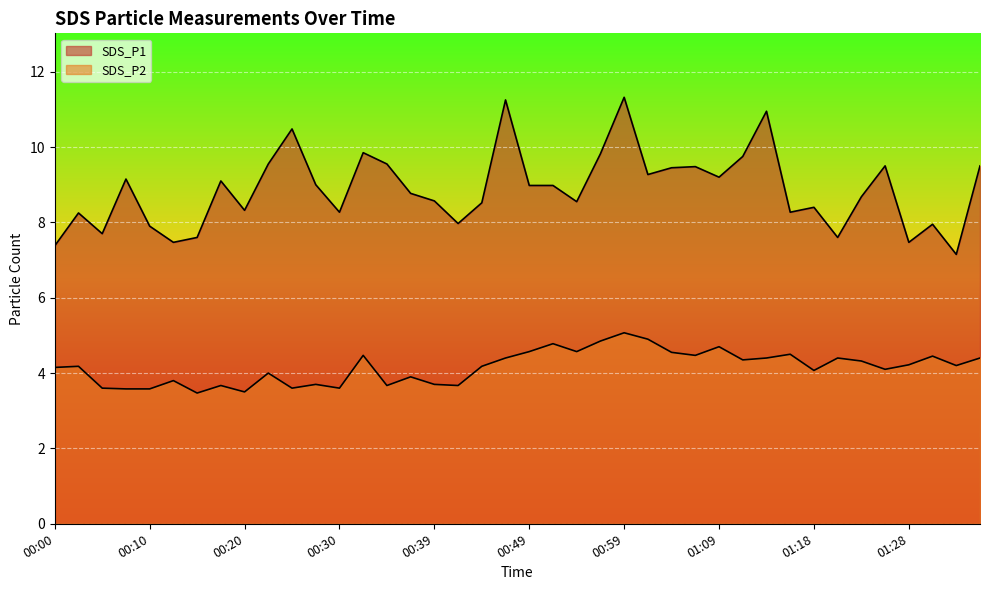

What position from the right is 00:03?

39